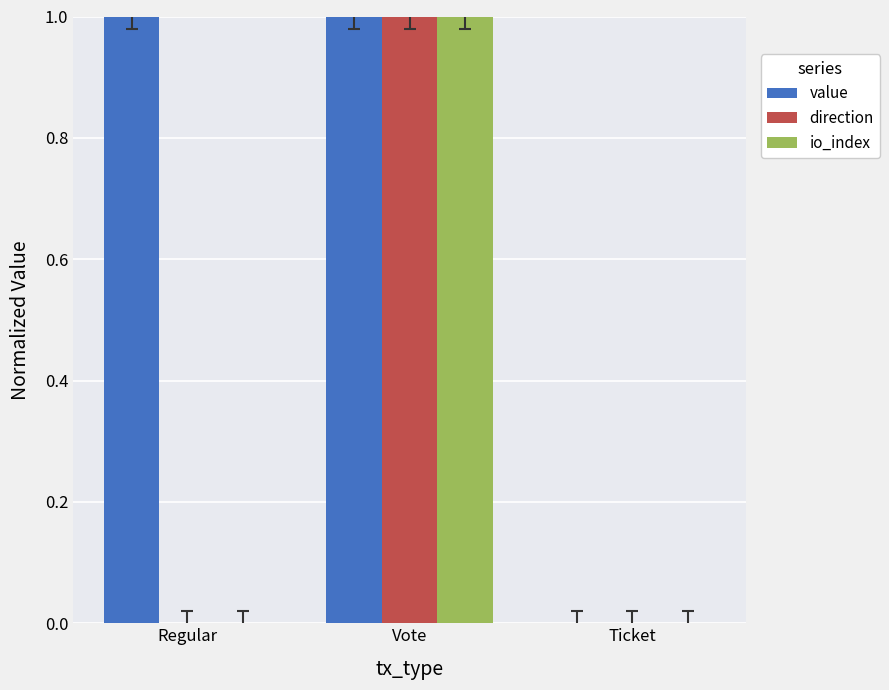

At which category is the sum across all series the highest?

Vote